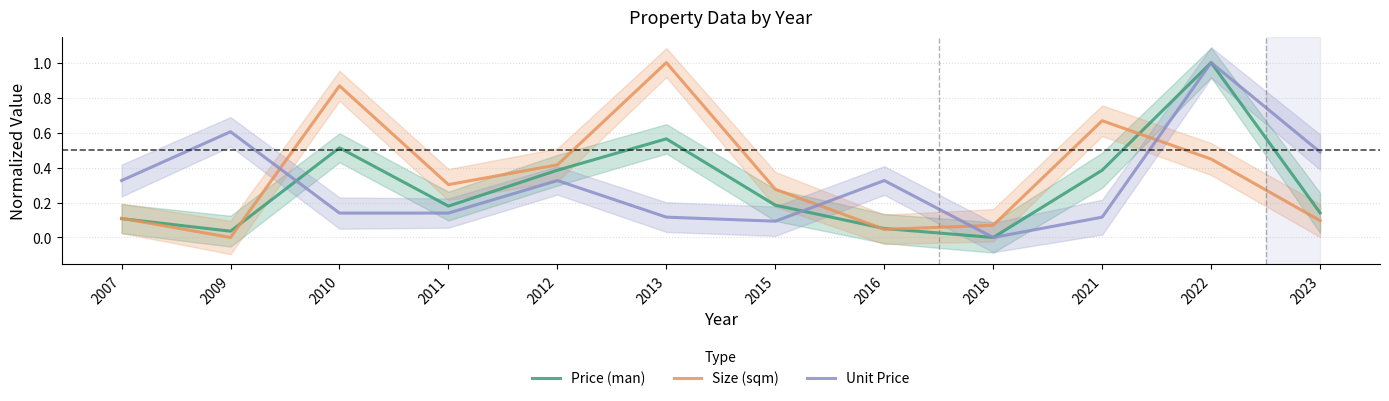

Is it true that Size (sqm) equals 0.1 at 2015?

False